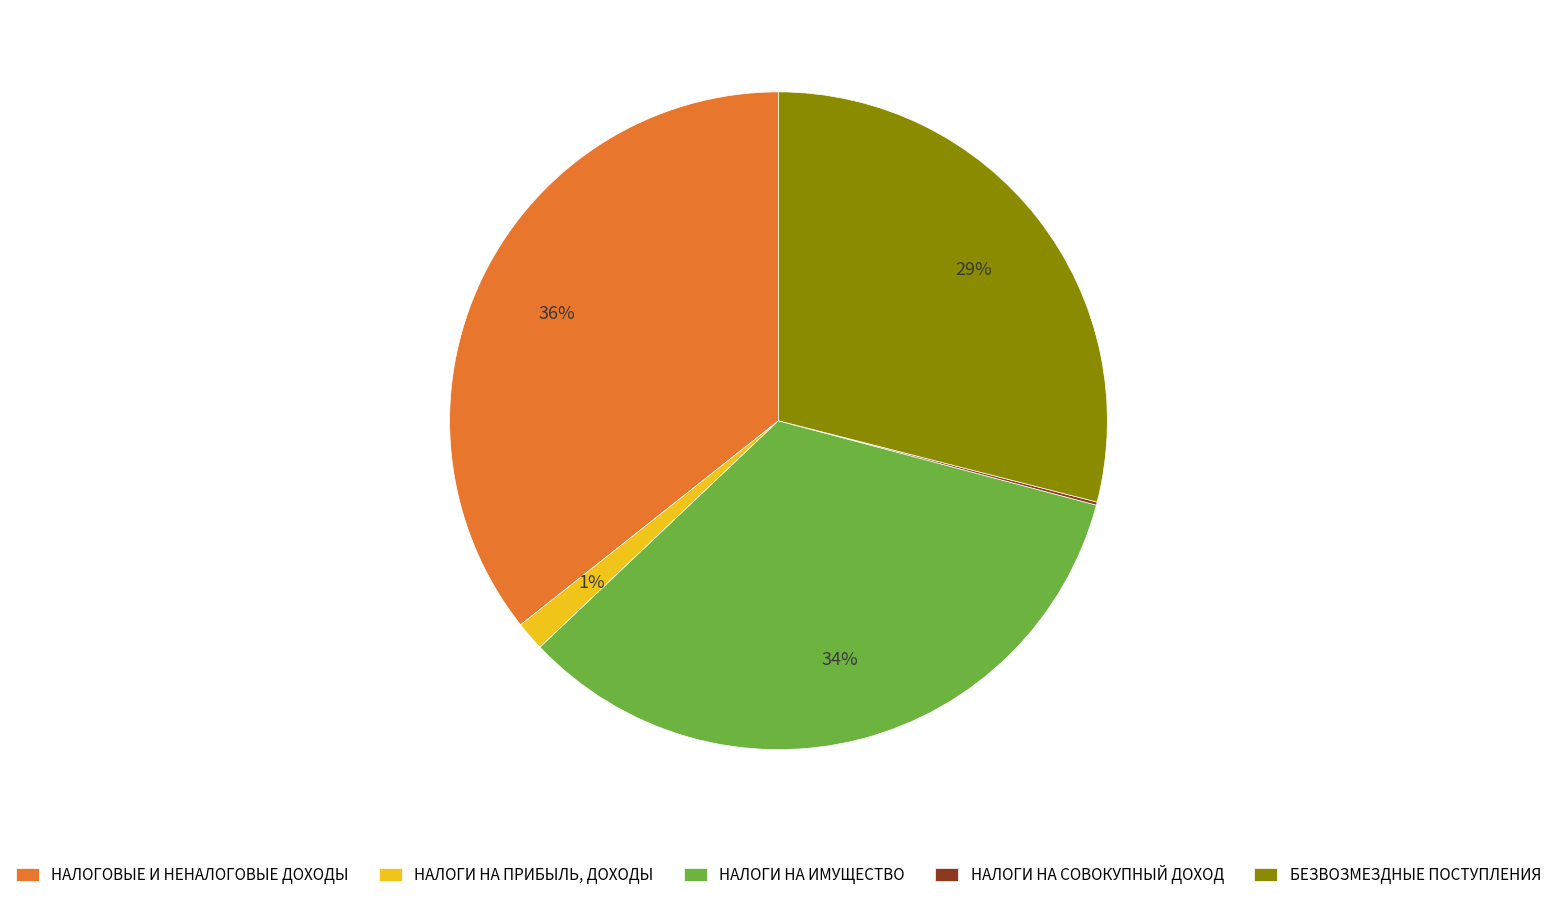

Which has a higher value, НАЛОГИ НА ИМУЩЕСТВО or БЕЗВОЗМЕЗДНЫЕ ПОСТУПЛЕНИЯ?

НАЛОГИ НА ИМУЩЕСТВО